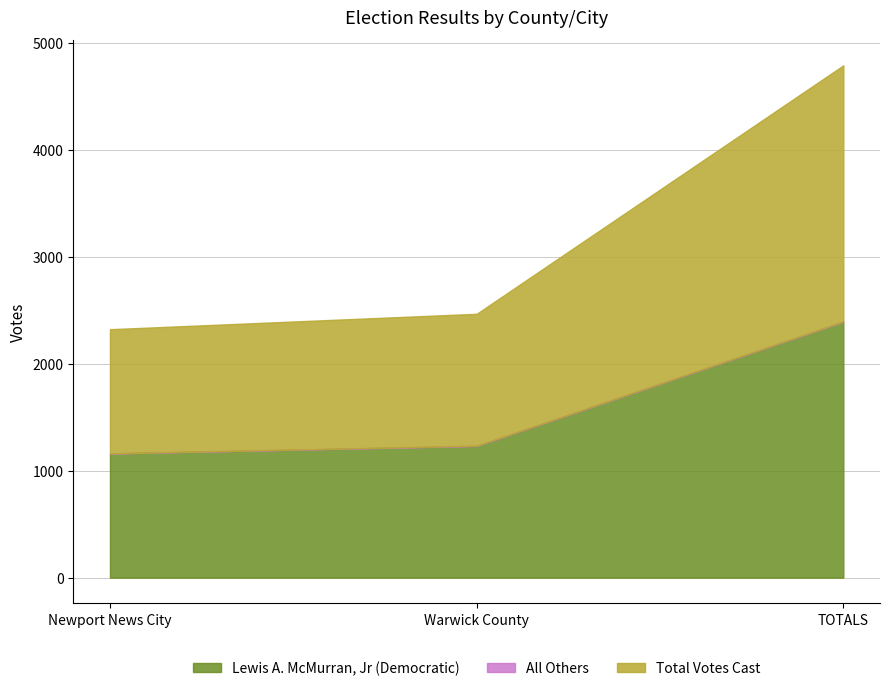

Between Warwick County and TOTALS, which series saw the biggest shift?

Lewis A. McMurran, Jr (Democratic)